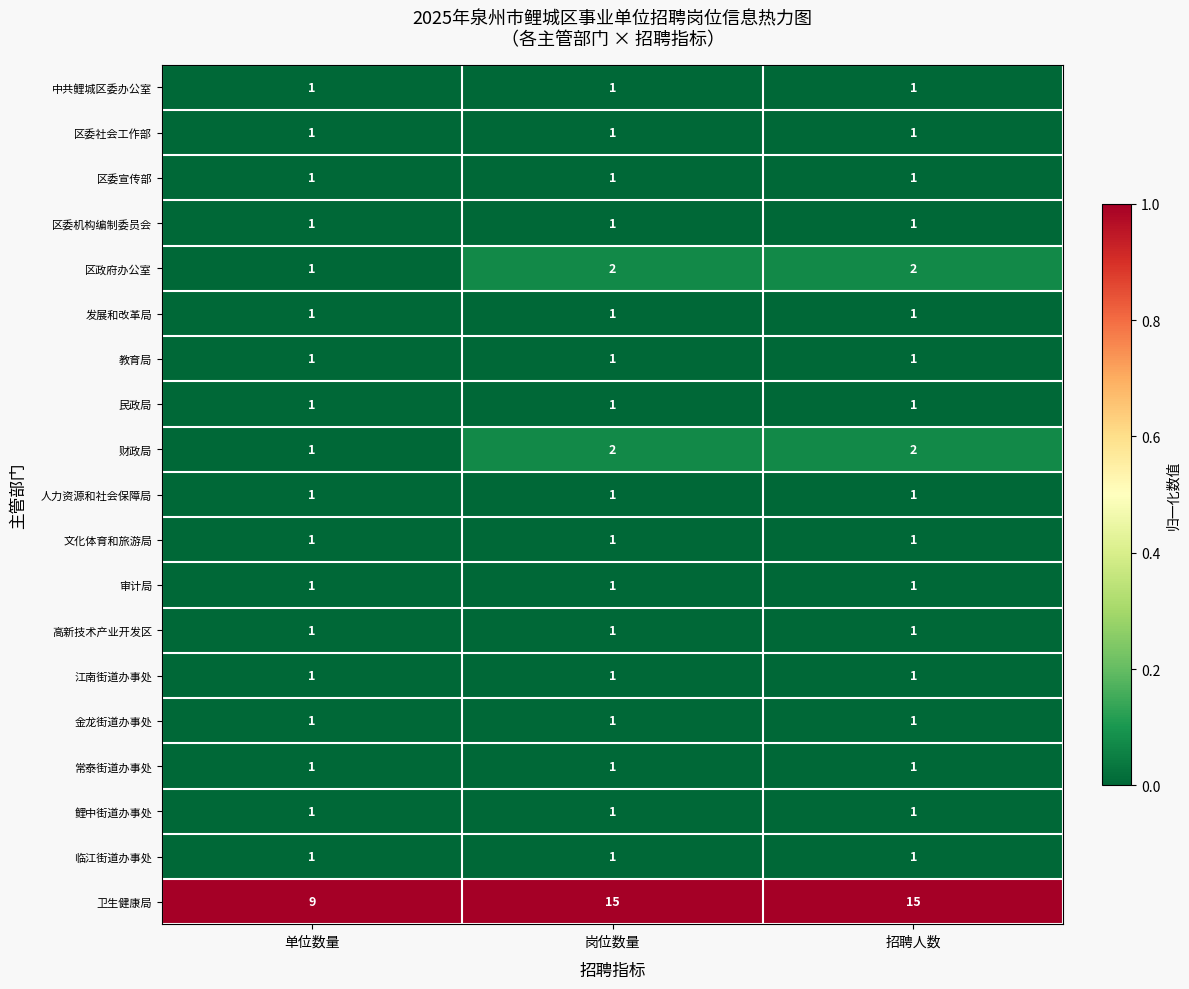

Which series has the widest spread of values?

卫生健康局